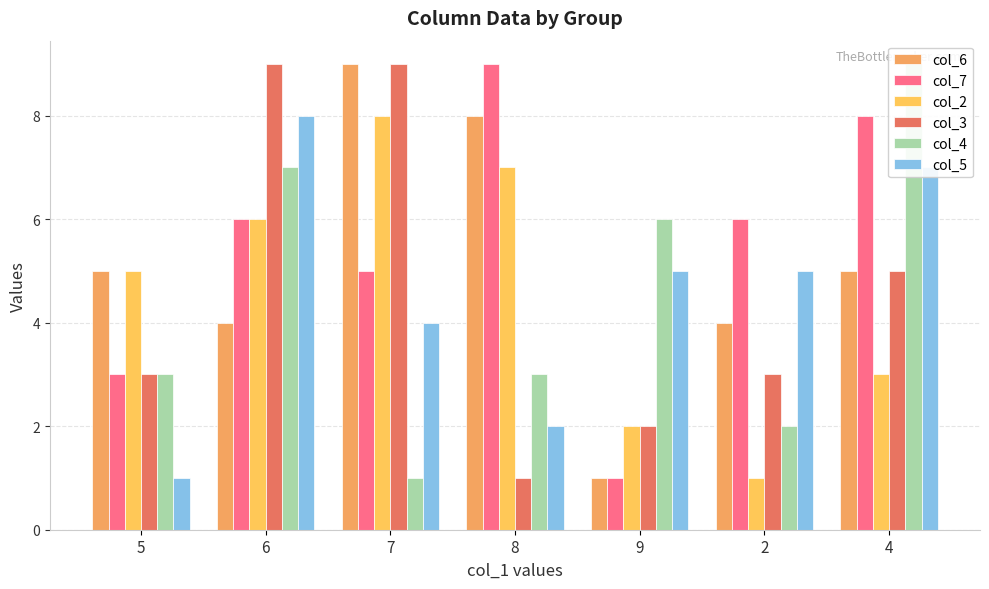

At 8, list the series in order from smallest to largest.

col_3, col_5, col_4, col_2, col_6, col_7